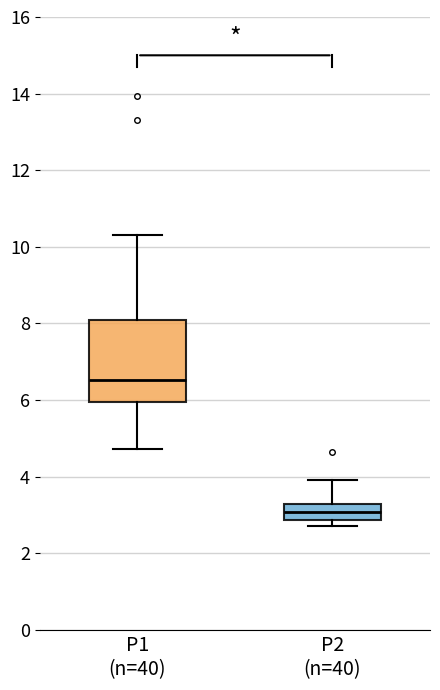

Which box is the tallest, from its lower edge to its upper edge?

P1 (n=40)